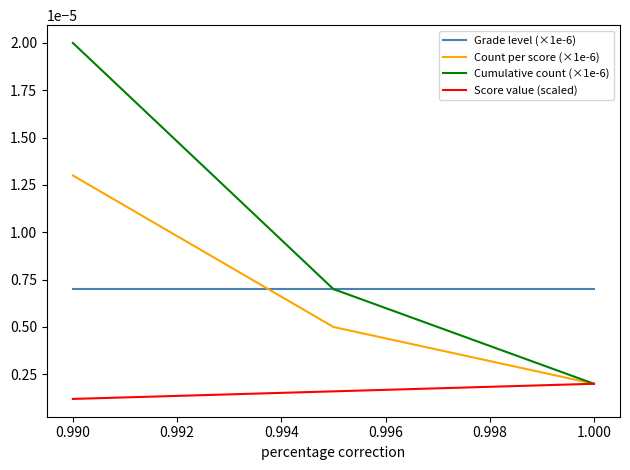

Does the chart have visible grid lines?

No